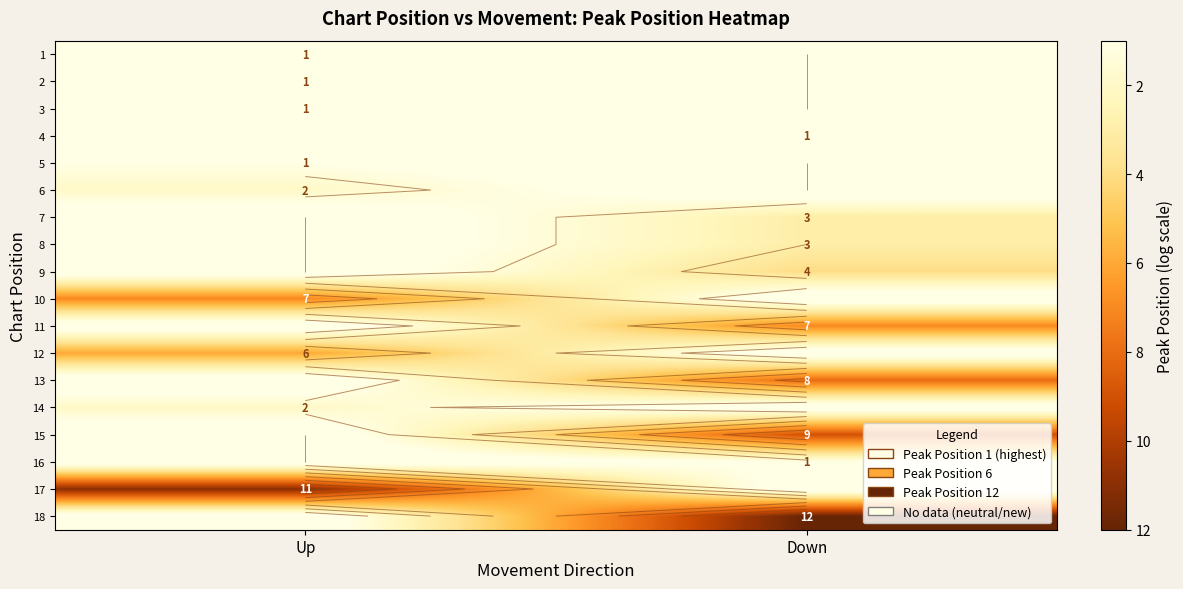

Is the value of 7 at Up greater than the value of 16 at Up?

No